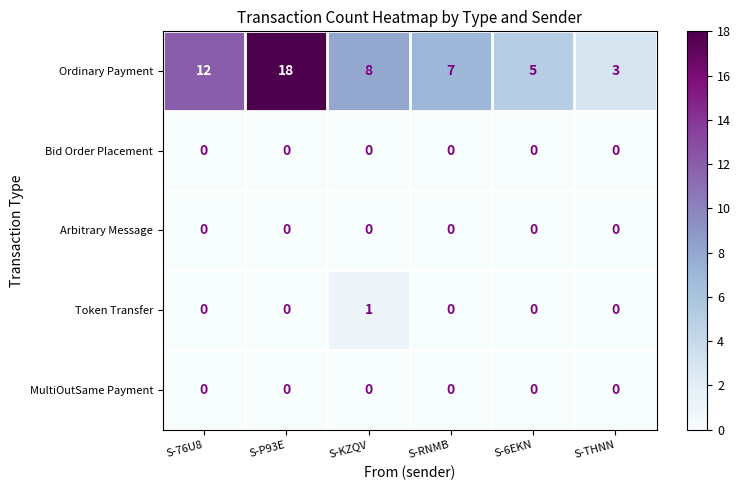

Which label corresponds to the largest value in the chart?

S-P93E